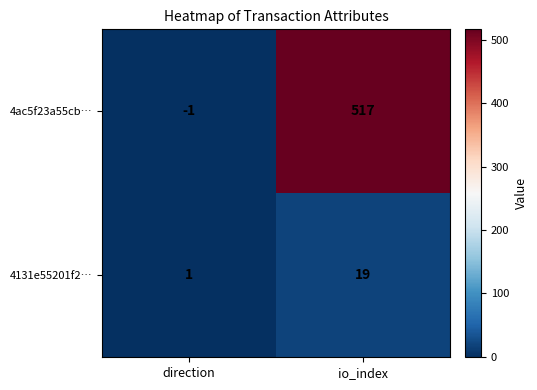

What is the greatest value displayed?

517